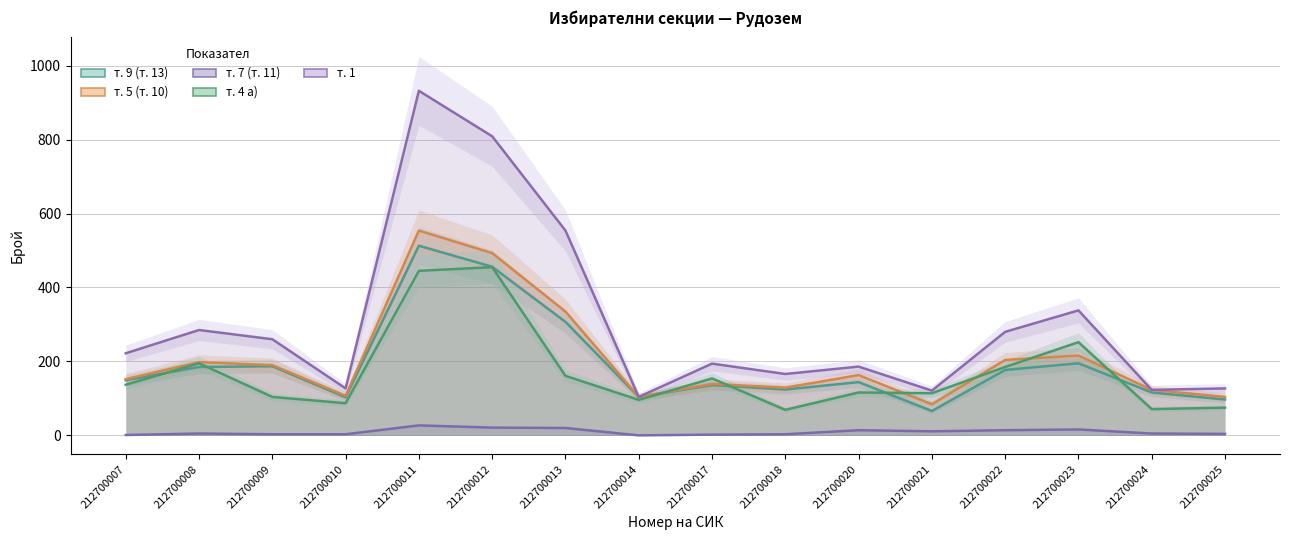

At which label does т. 4 а) reach its minimum?

212700018